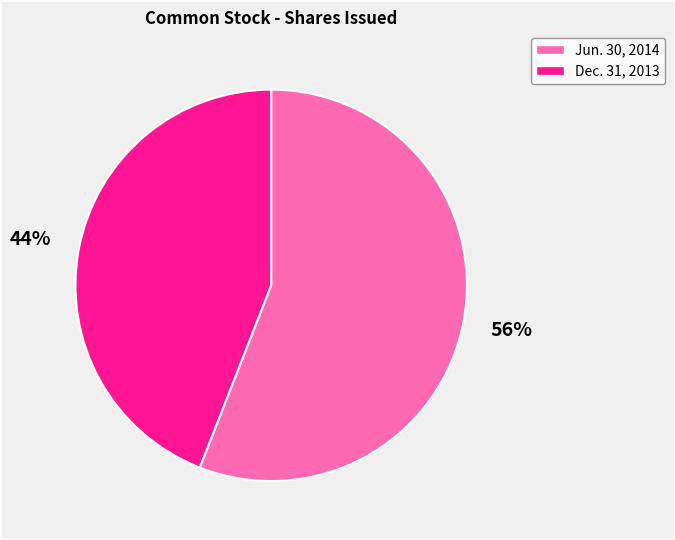

Which slice is the largest?

Jun. 30, 2014